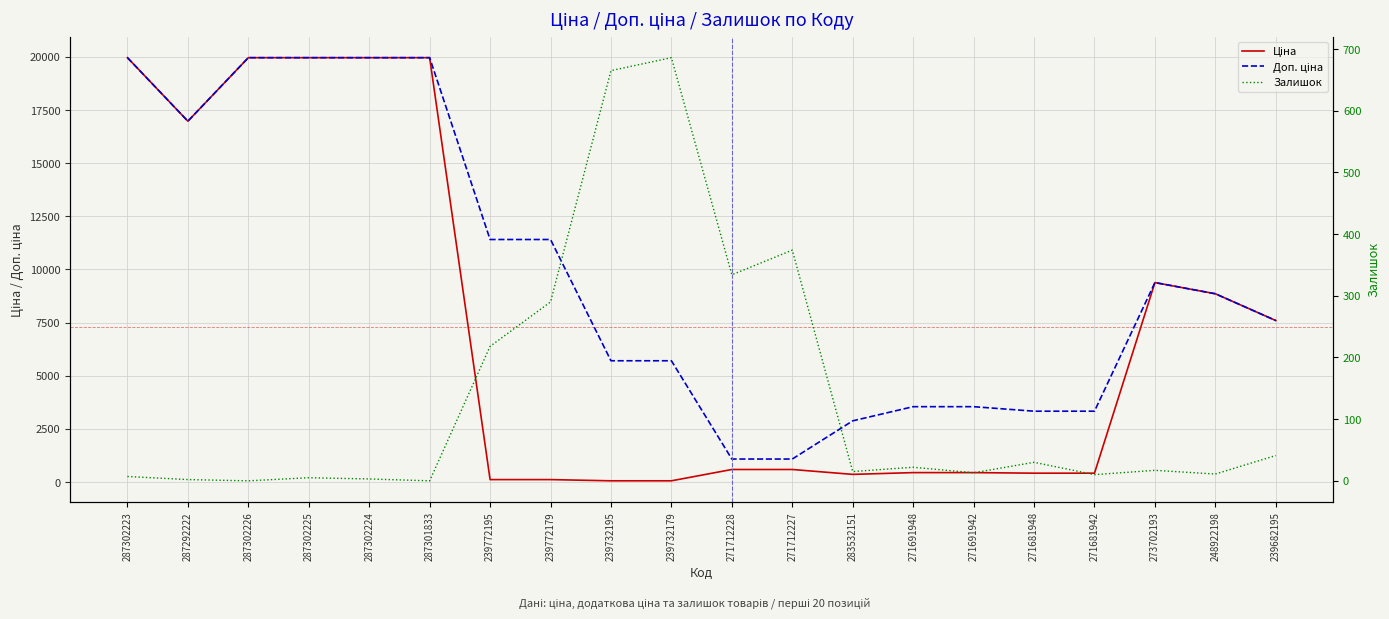

The value of Доп. ціна at 239772195 is 7730.8. True or false?

False